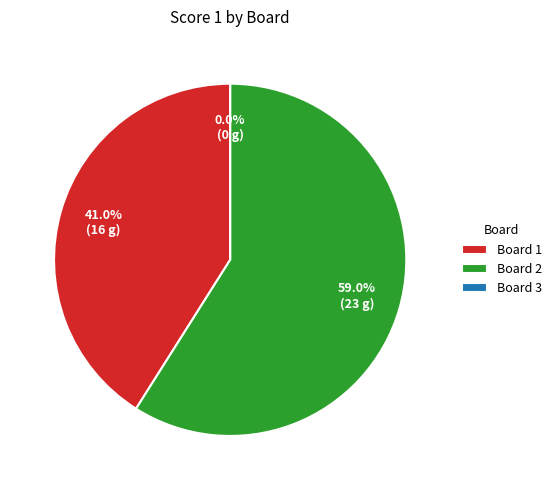

Between Board 2 and Board 3, which is larger?

Board 2